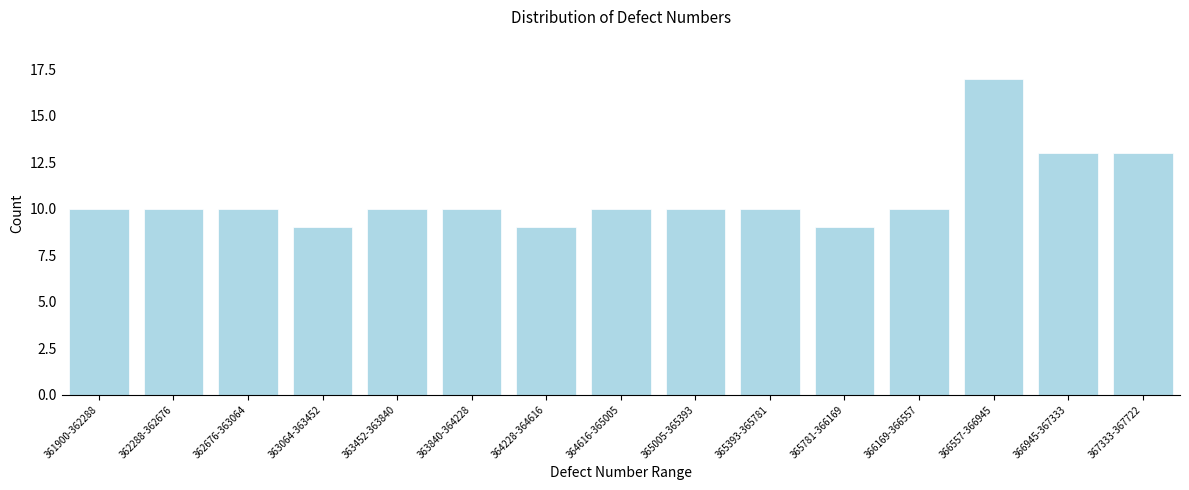

Reading right to left, what are all the values shown in this chart?

367333-367722=13	366945-367333=13	366557-366945=17	366169-366557=10	365781-366169=9	365393-365781=10	365005-365393=10	364616-365005=10	364228-364616=9	363840-364228=10	363452-363840=10	363064-363452=9	362676-363064=10	362288-362676=10	361900-362288=10